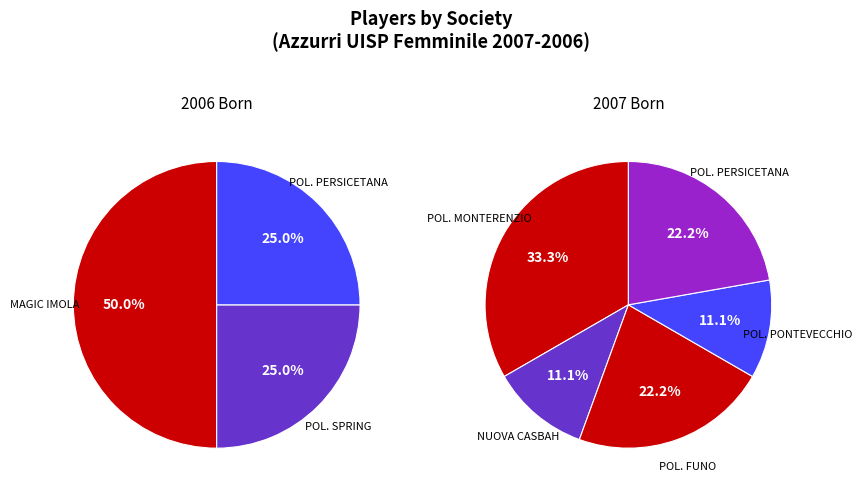

Which has a higher value, NUOVA CASBAH or POL. SPRING?

NUOVA CASBAH